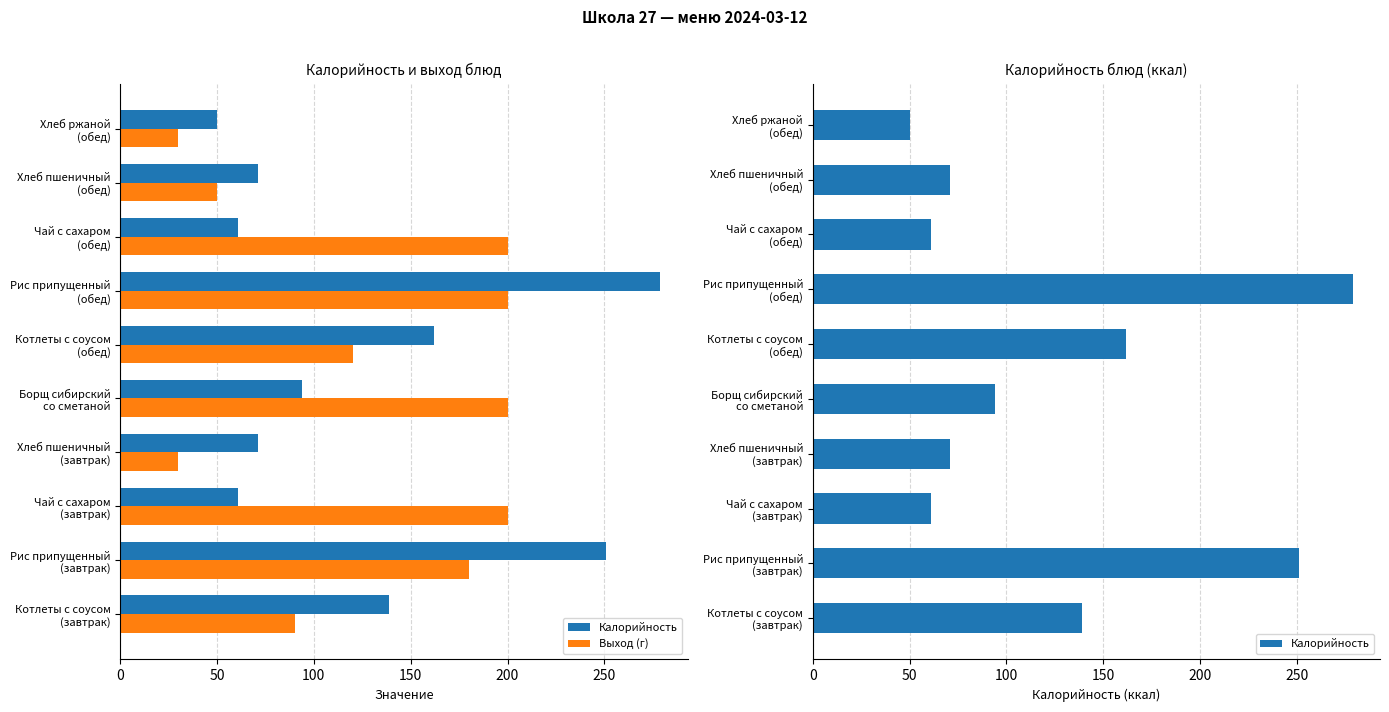

Reading left to right, extract all data points from this chart.

Калорийность: 139	251	61	71	94	162	279	61	71	50
Выход (г): 90	180	200	30	200	120	200	200	50	30